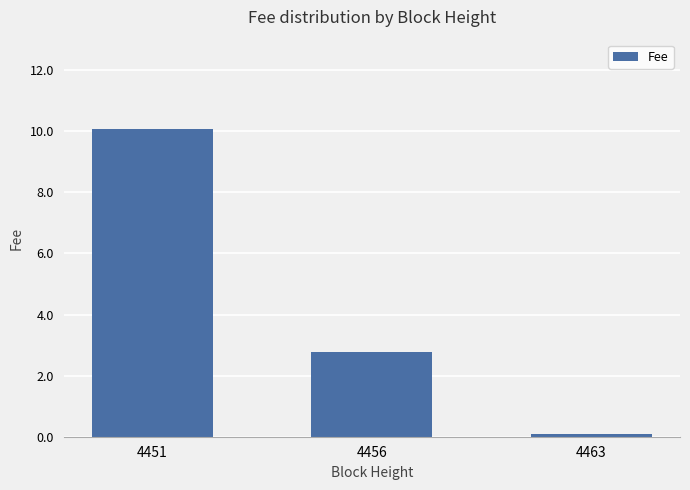

Which category has the lowest value across all series?

4463